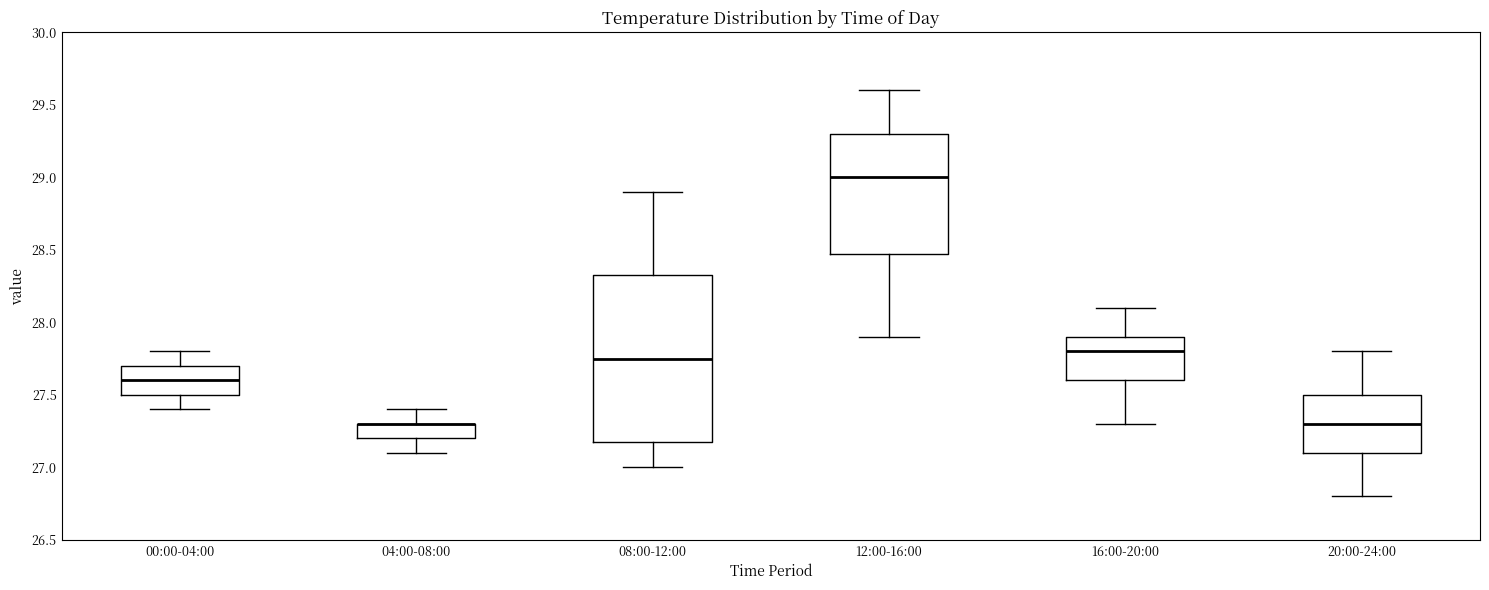

Comparing the boxes themselves (not the whiskers), which one is the tallest?

08:00-12:00